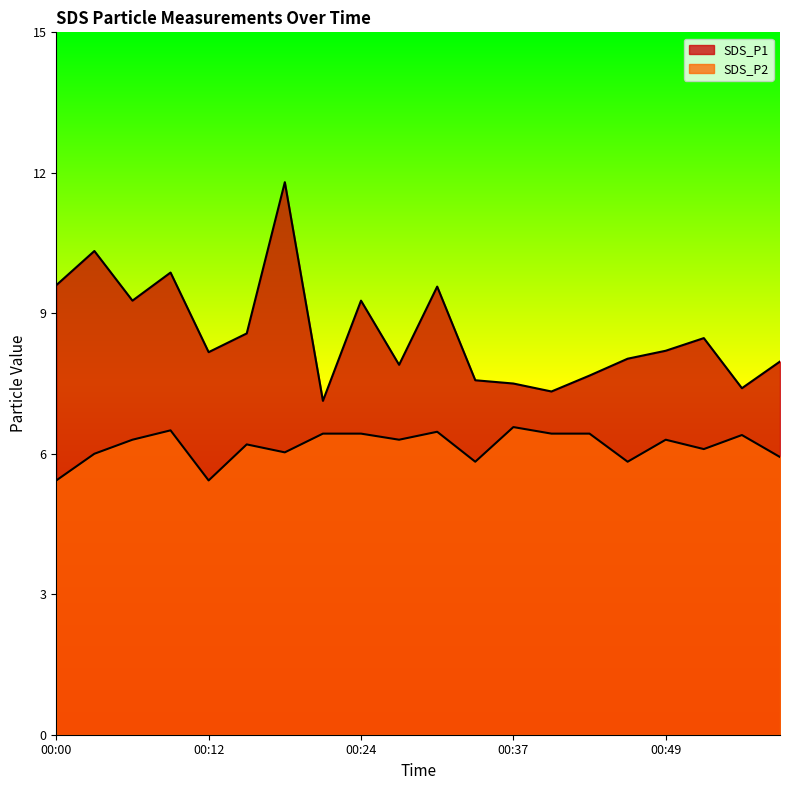

What is the minimum value shown in the chart?

5.4